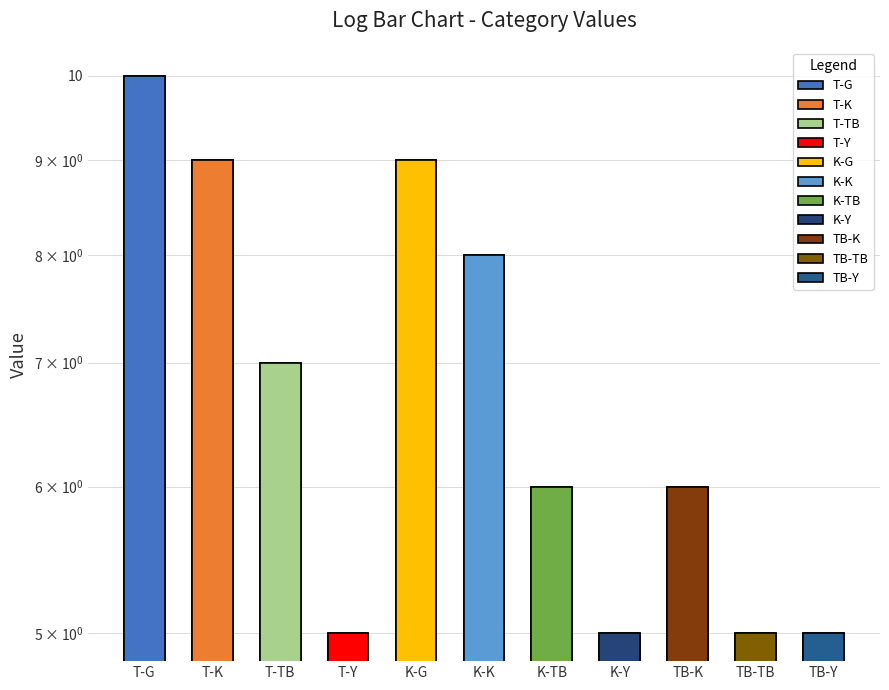

At which label is the value closest to 7?

T-TB